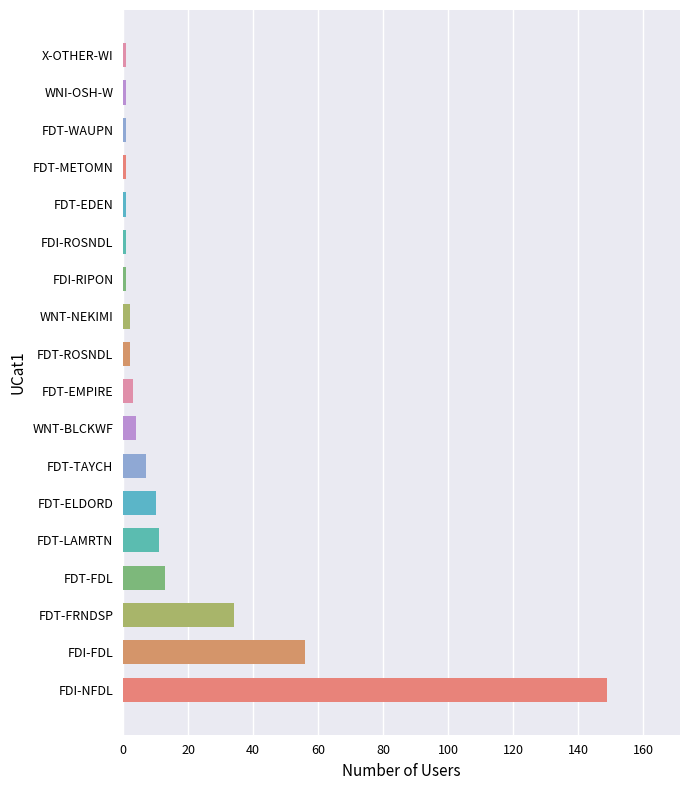

What is the average value?

17